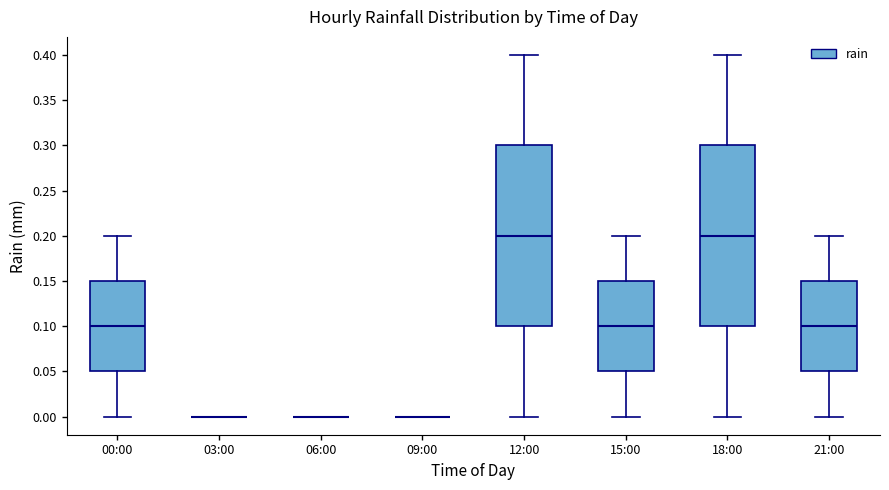

Reading left to right, transcribe this box plot: for each box, give where its median line is, the range the box spans, and where its two whiskers end, as read against the y-axis. The values are not printed on the chart, so give them approximately, as read against the axis.

00:00: median 0.10, box 0.05 to 0.15, whiskers 0.00 to 0.20
03:00: box collapsed to a line at 0.00, whiskers 0.00 to 0.00
06:00: box collapsed to a line at 0.00, whiskers 0.00 to 0.00
09:00: box collapsed to a line at 0.00, whiskers 0.00 to 0.00
12:00: median 0.20, box 0.10 to 0.30, whiskers 0.00 to 0.40
15:00: median 0.10, box 0.05 to 0.15, whiskers 0.00 to 0.20
18:00: median 0.20, box 0.10 to 0.30, whiskers 0.00 to 0.40
21:00: median 0.10, box 0.05 to 0.15, whiskers 0.00 to 0.20